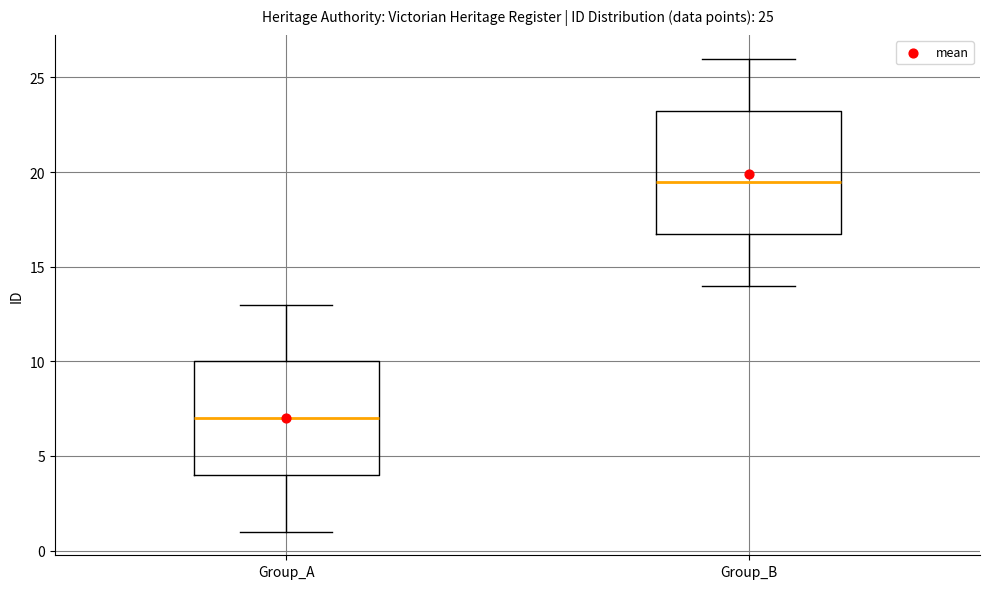

Which box has the highest median line?

Group_B